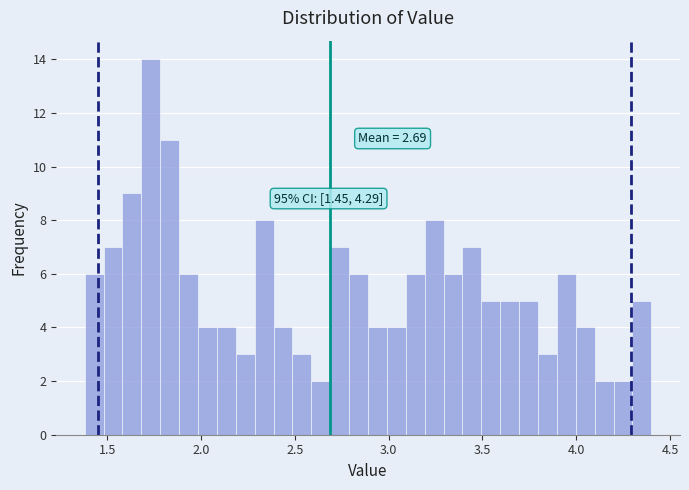

Read against the x-axis, roughly where is the centre of the tallest bar?

1.75